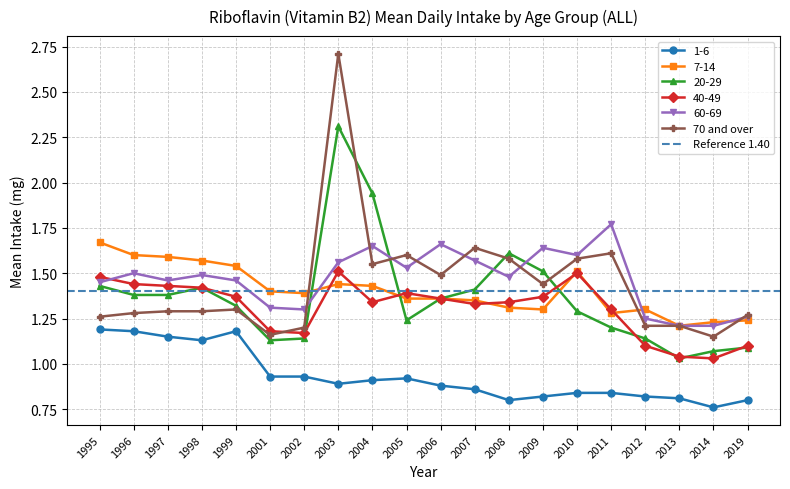

Where is 7-14 nearest to the value 1?

2013